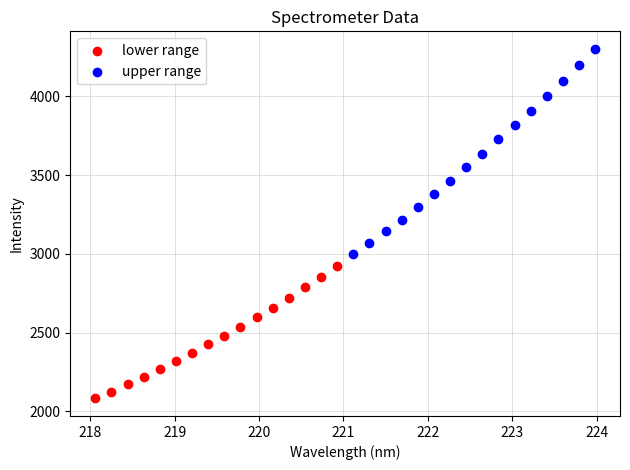

Which series contains the lowest Y value?

lower range